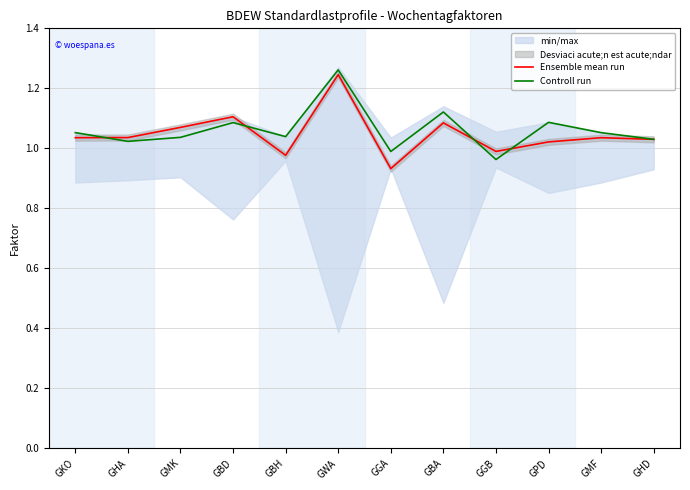

Reading left to right, extract all data points from this chart.

Ensemble mean run: 1.0	1.0	1.1	1.1	1.0	1.2	0.9	1.1	1.0	1.0	1.0	1.0
Controll run: 1.1	1.0	1.0	1.1	1.0	1.3	1.0	1.1	1.0	1.1	1.1	1.0